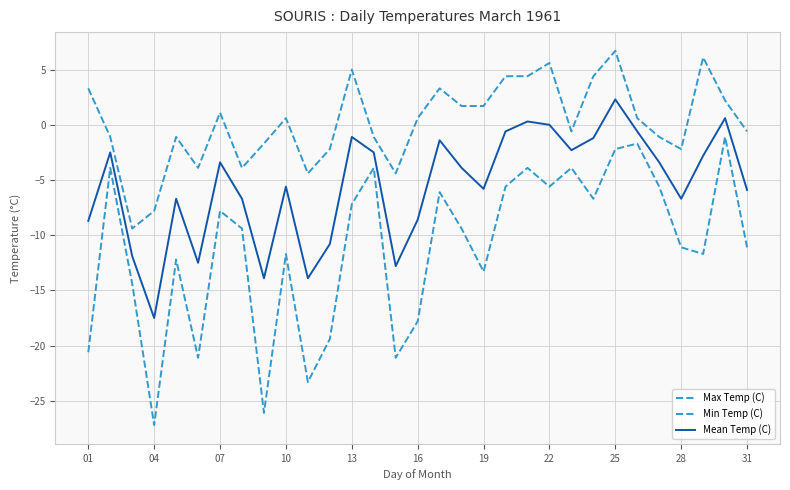

Does the chart have visible grid lines?

Yes